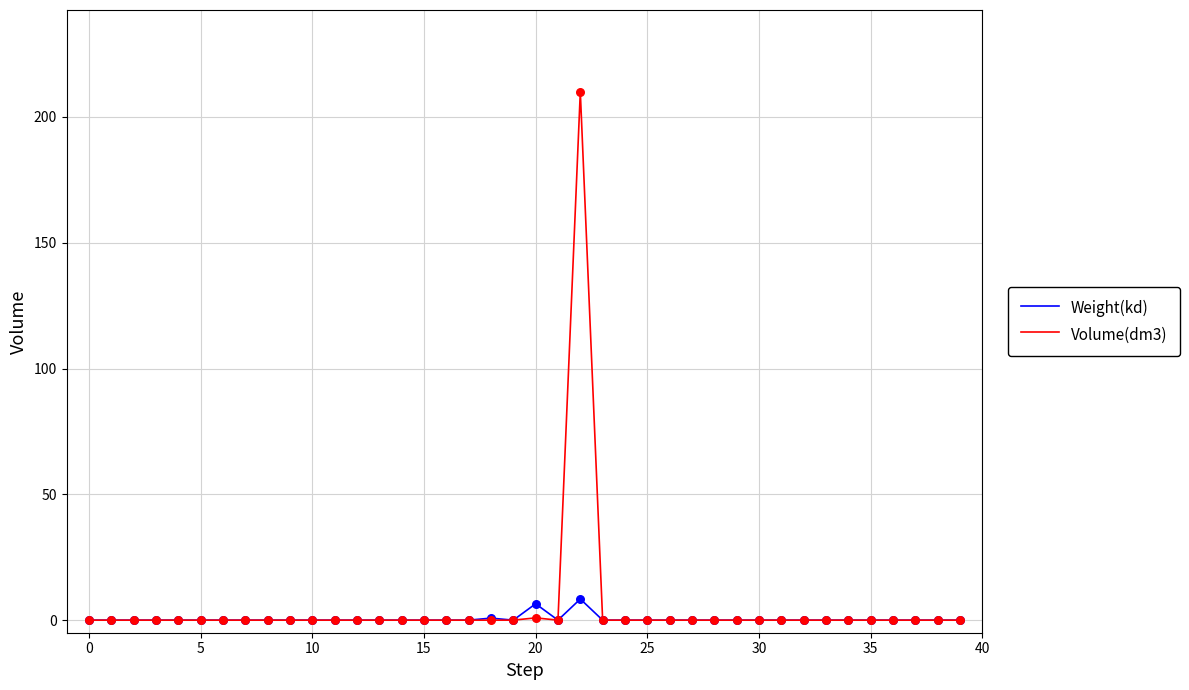

Which series has the widest spread of values?

Volume(dm3)